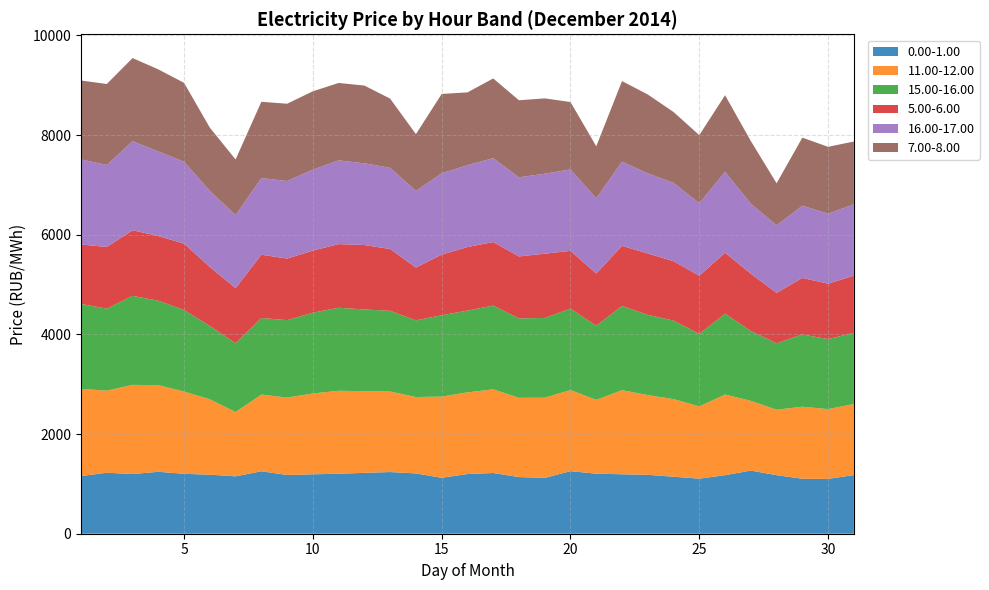

Reading left to right, extract all data points from this chart.

0.00-1.00: 1156.6	1223.7	1197.5	1242.5	1202.2	1184.5	1151.4	1253.2	1178.6	1192.6	1203.0	1221.8	1237.5	1210.0	1122.3	1197.6	1218.5	1136.8	1120.2	1255.7	1204.8	1193.0	1182.0	1143.7	1105.2	1174.9	1266.8	1175.1	1102.7	1100.1	1176.8
11.00-12.00: 1748.5	1647.4	1789.4	1739.1	1650.1	1514.0	1290.0	1539.1	1553.5	1621.8	1665.2	1639.0	1615.6	1532.7	1629.3	1639.0	1678.3	1590.1	1608.7	1627.7	1481.1	1687.5	1600.0	1557.1	1449.7	1618.6	1399.2	1313.3	1445.7	1400.4	1425.6
15.00-16.00: 1706.5	1643.8	1786.7	1693.1	1636.1	1470.2	1380.8	1536.4	1552.9	1620.6	1665.4	1638.7	1620.4	1537.9	1632.3	1641.1	1681.2	1593.2	1601.1	1632.5	1488.3	1690.8	1609.0	1575.8	1454.8	1621.9	1401.5	1333.7	1449.4	1405.0	1428.5
5.00-6.00: 1191.6	1238.9	1315.0	1299.0	1331.9	1183.9	1104.6	1269.8	1235.9	1246.2	1277.7	1293.4	1239.0	1059.6	1215.7	1274.7	1274.5	1243.1	1289.0	1160.0	1047.4	1203.6	1232.5	1192.1	1166.5	1223.0	1149.1	1010.0	1134.0	1112.2	1146.7
16.00-17.00: 1706.5	1645.8	1788.3	1696.5	1644.0	1526.1	1466.1	1537.5	1556.7	1623.7	1679.3	1639.4	1629.0	1538.3	1633.4	1642.6	1683.6	1588.0	1604.6	1633.7	1508.9	1691.1	1606.0	1571.2	1456.4	1623.3	1405.4	1356.3	1449.7	1405.3	1431.8
7.00-8.00: 1584.1	1624.2	1667.0	1646.8	1582.2	1269.0	1116.5	1530.7	1550.2	1572.7	1553.9	1560.0	1388.1	1138.9	1591.2	1460.4	1598.9	1546.0	1511.5	1352.3	1043.4	1615.6	1584.2	1421.7	1364.8	1536.4	1257.7	843.4	1365.7	1340.1	1260.9